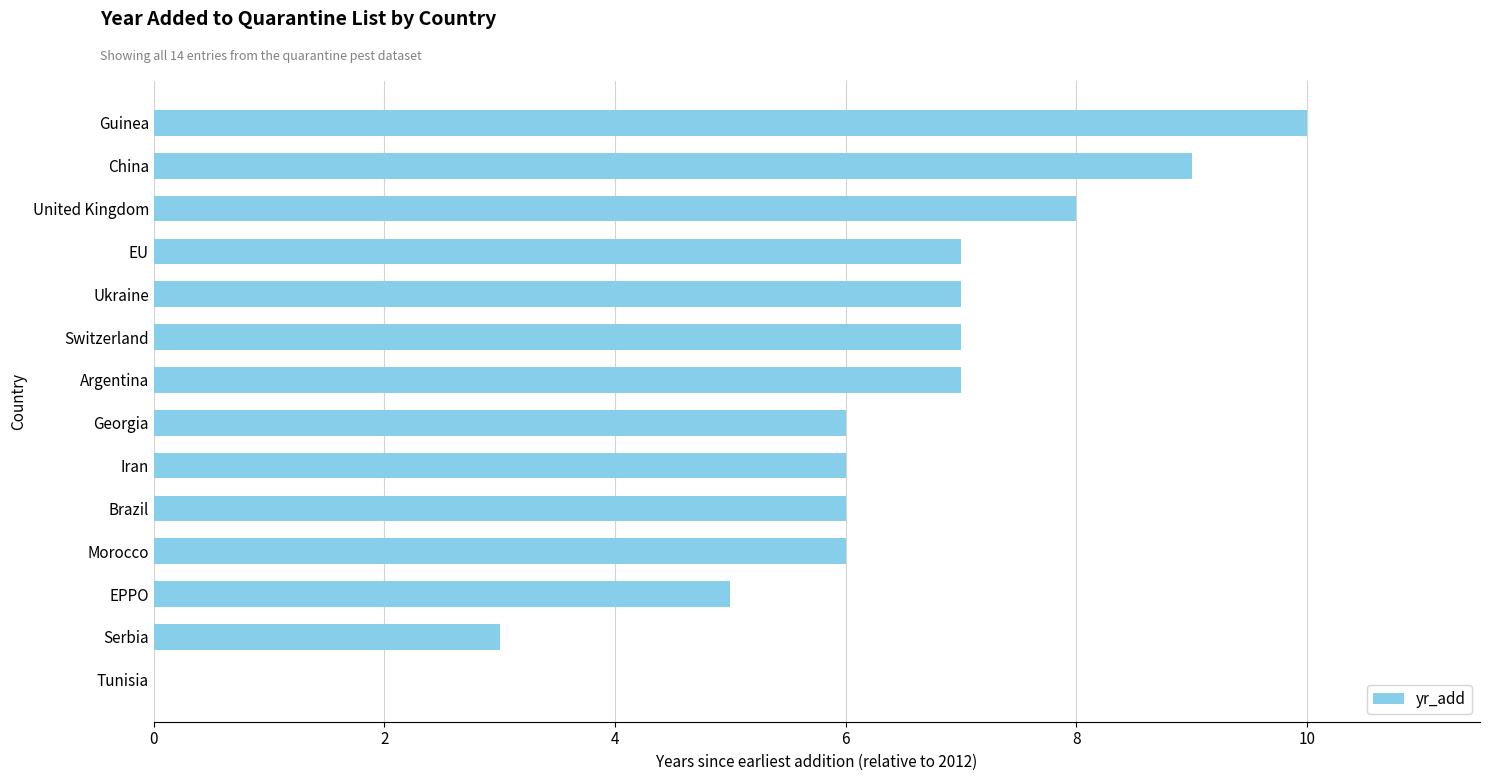

Which has a higher value, Tunisia or Serbia?

Serbia